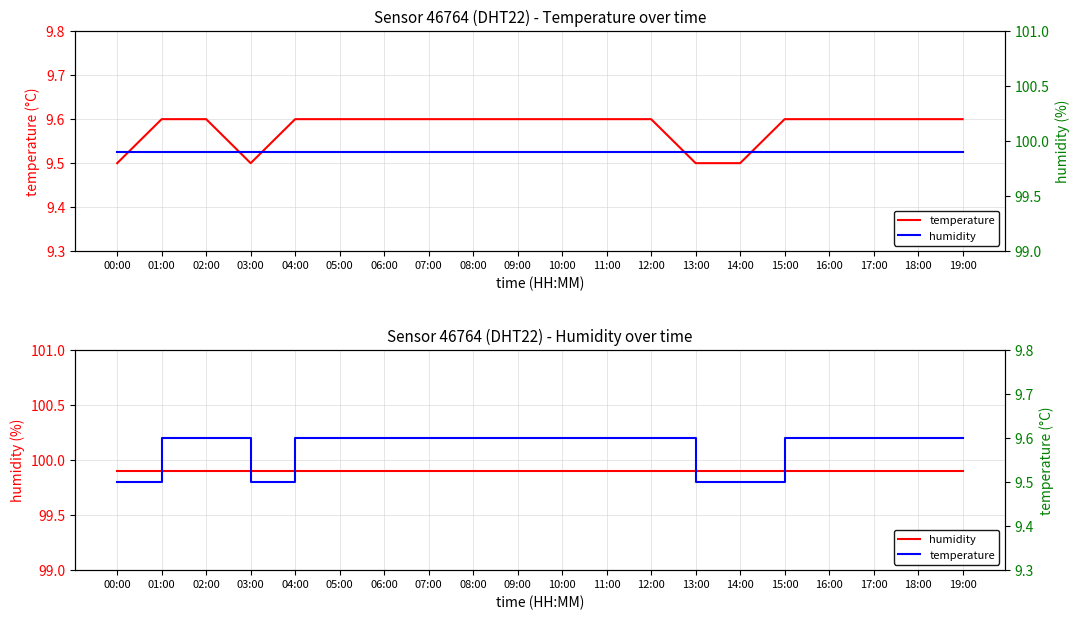

List the series in order of their overall mean, highest first.

humidity, temperature